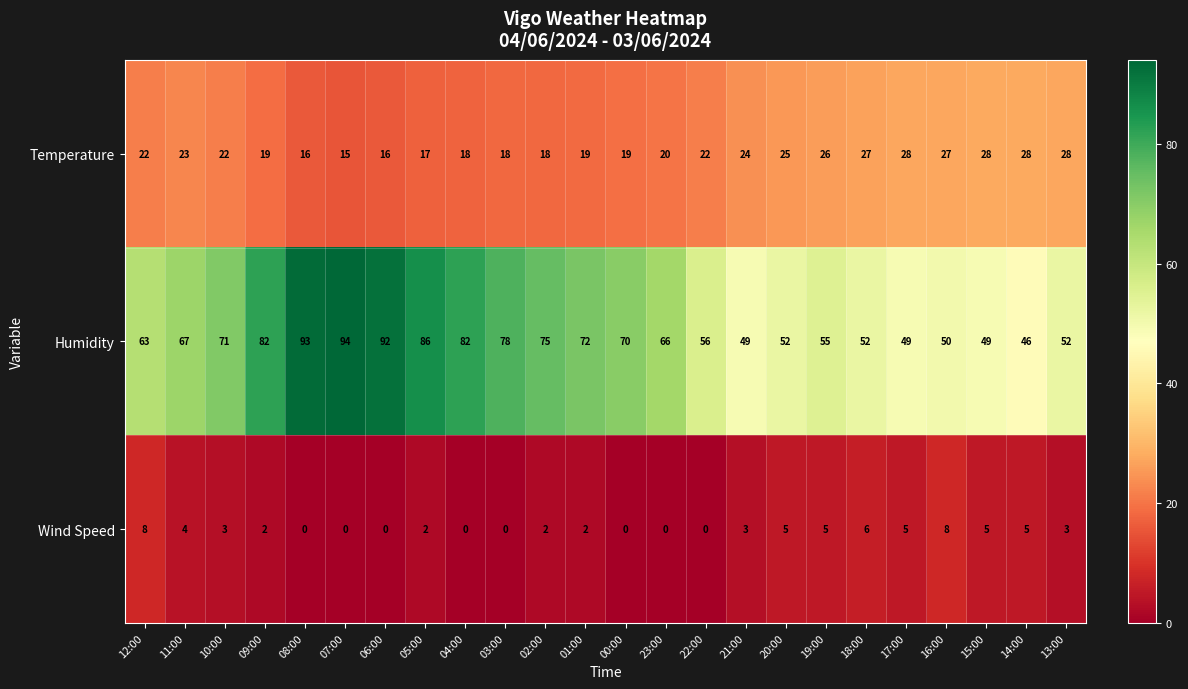

Which series has the widest spread of values?

Humidity